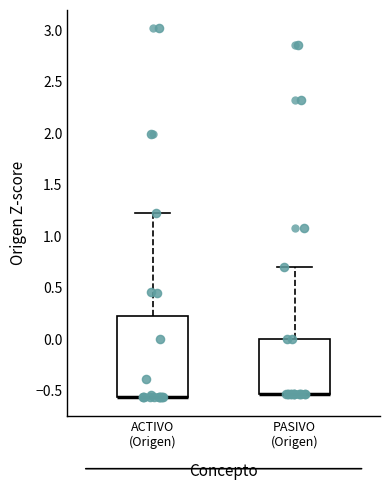

Reading left to right, transcribe this box plot: for each box, give where its median line is, the range the box spans, and where its two whiskers end, as read against the y-axis. The values are not printed on the chart, so give them approximately, as read against the axis.

ACTIVO (Origen): median -0.55 (drawn on the box's lower edge), box -0.55 to 0.25, whiskers -0.55 to 1.25
PASIVO (Origen): median -0.55 (drawn on the box's lower edge), box -0.55 to 0.00, whiskers -0.55 to 0.70